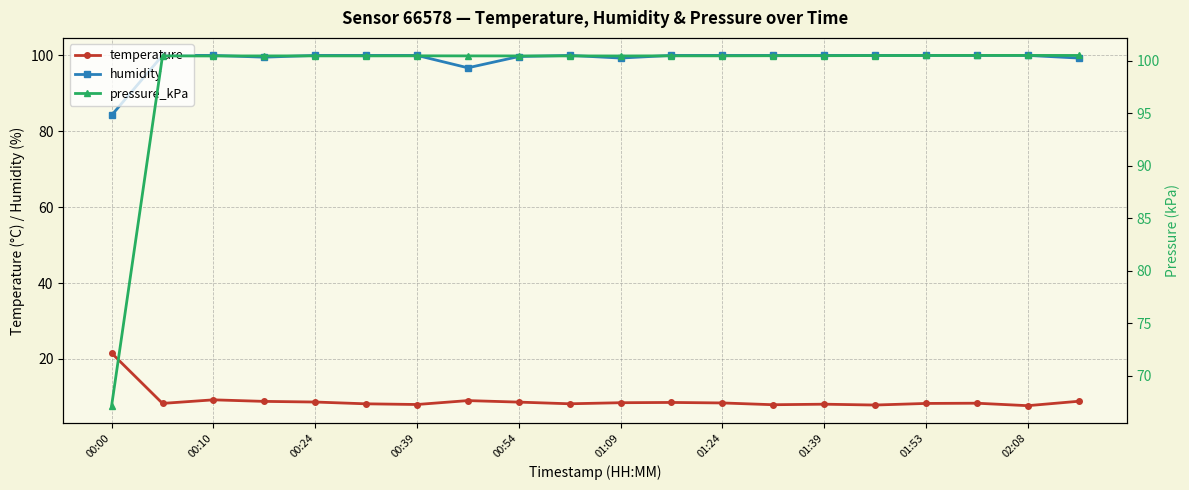

The value of temperature at 01:09 is 3.6. True or false?

False